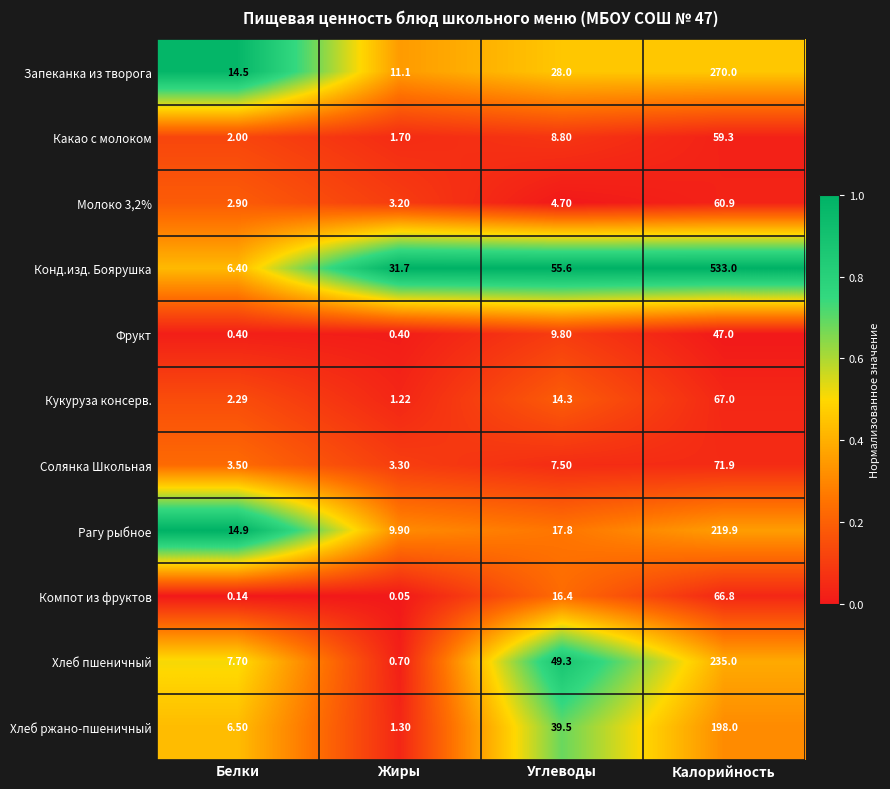

What is the total value across all series at Жиры?

64.6